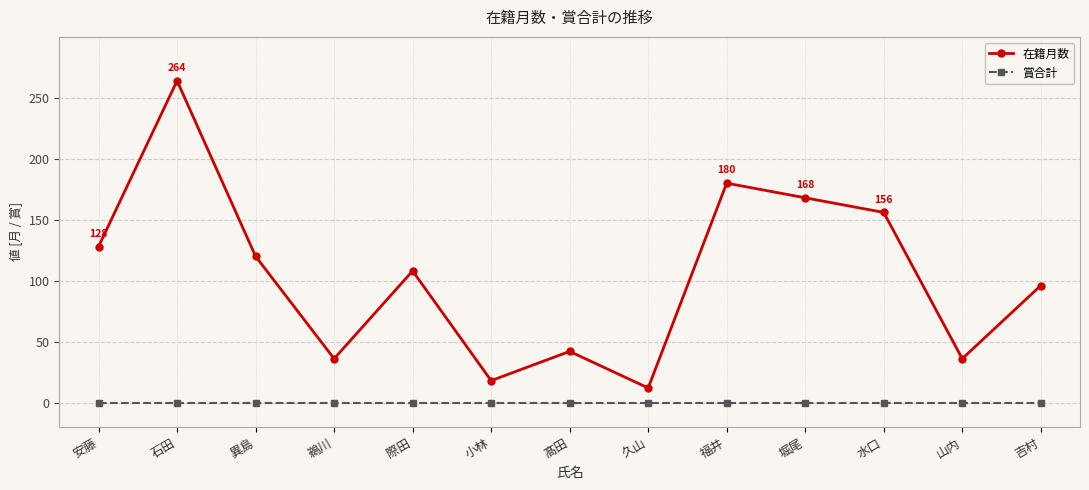

Rank the series at 水口 from highest to lowest value.

在籍月数, 賞合計